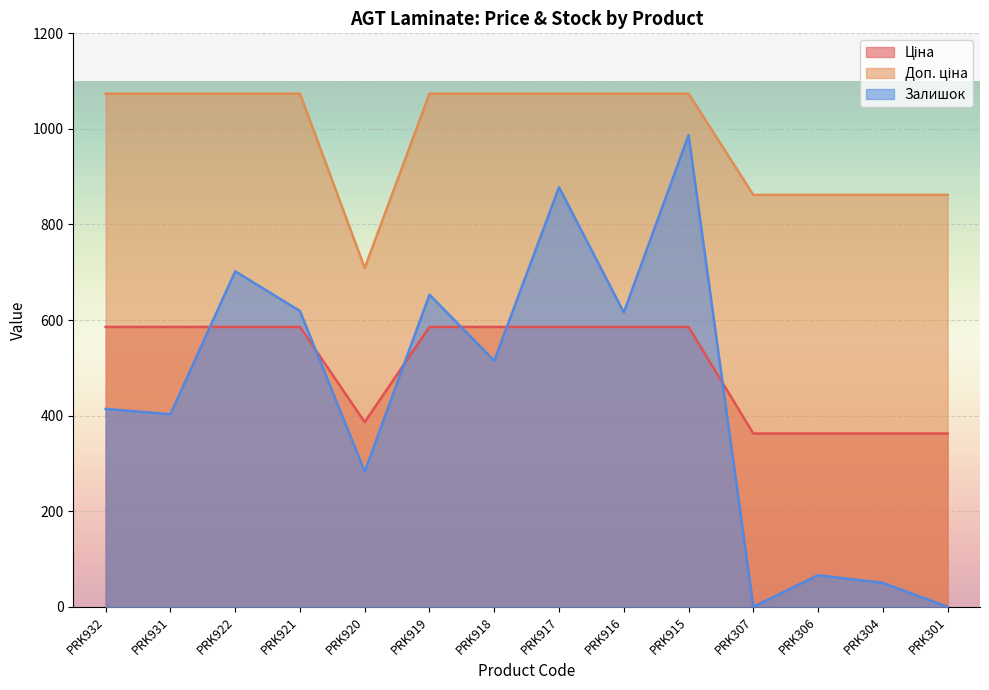

What is the value of the Залишок point at the 2nd from the left?

403.0